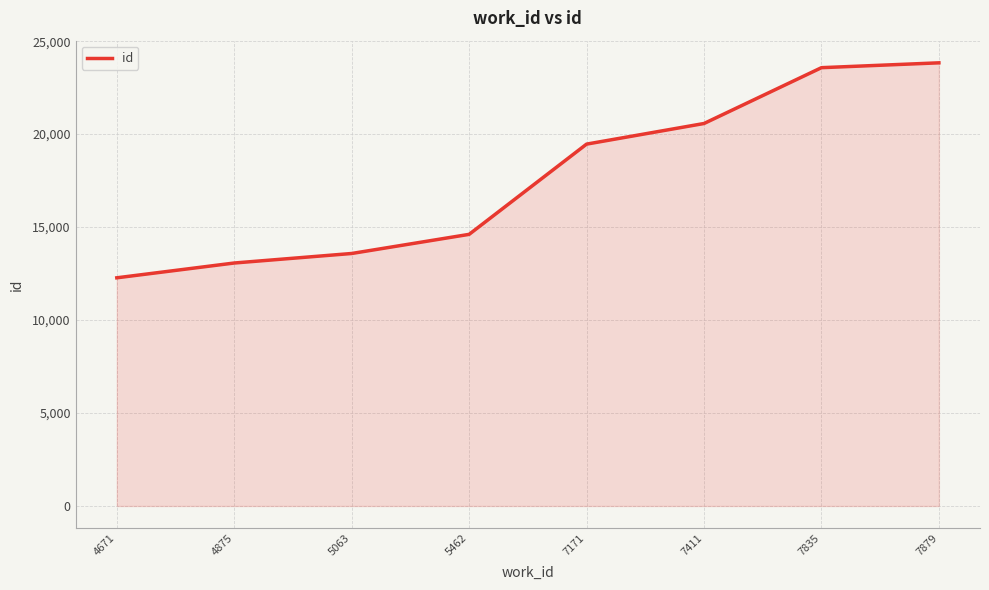

The value at 4671 is 12272. True or false?

True